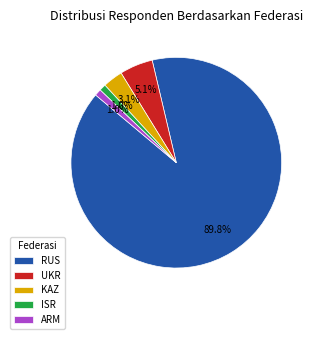

Which has a higher value, RUS or UKR?

RUS